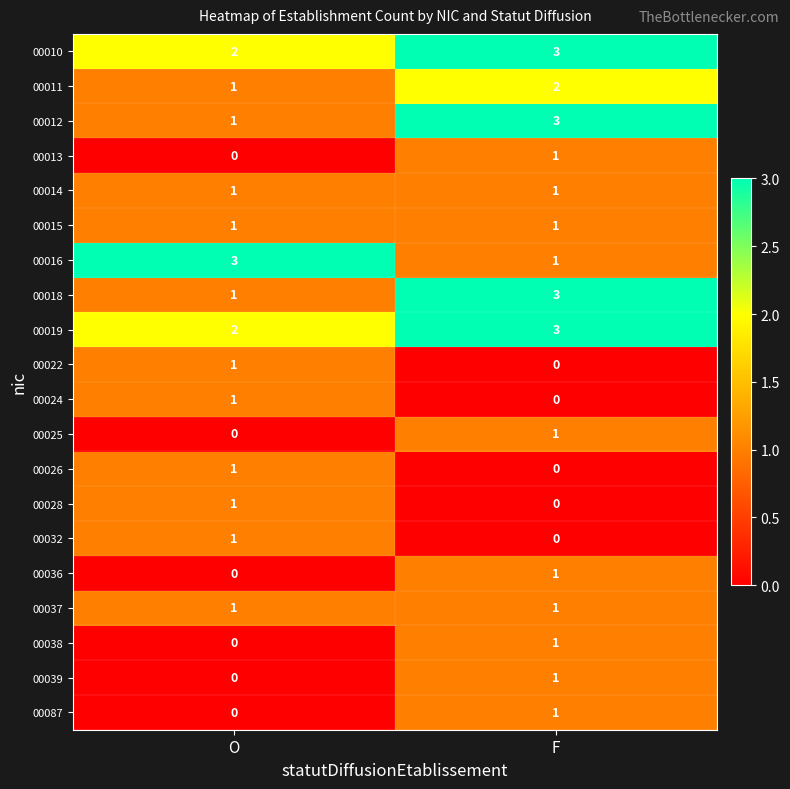

What is the spread (max minus min) of values at F?

3